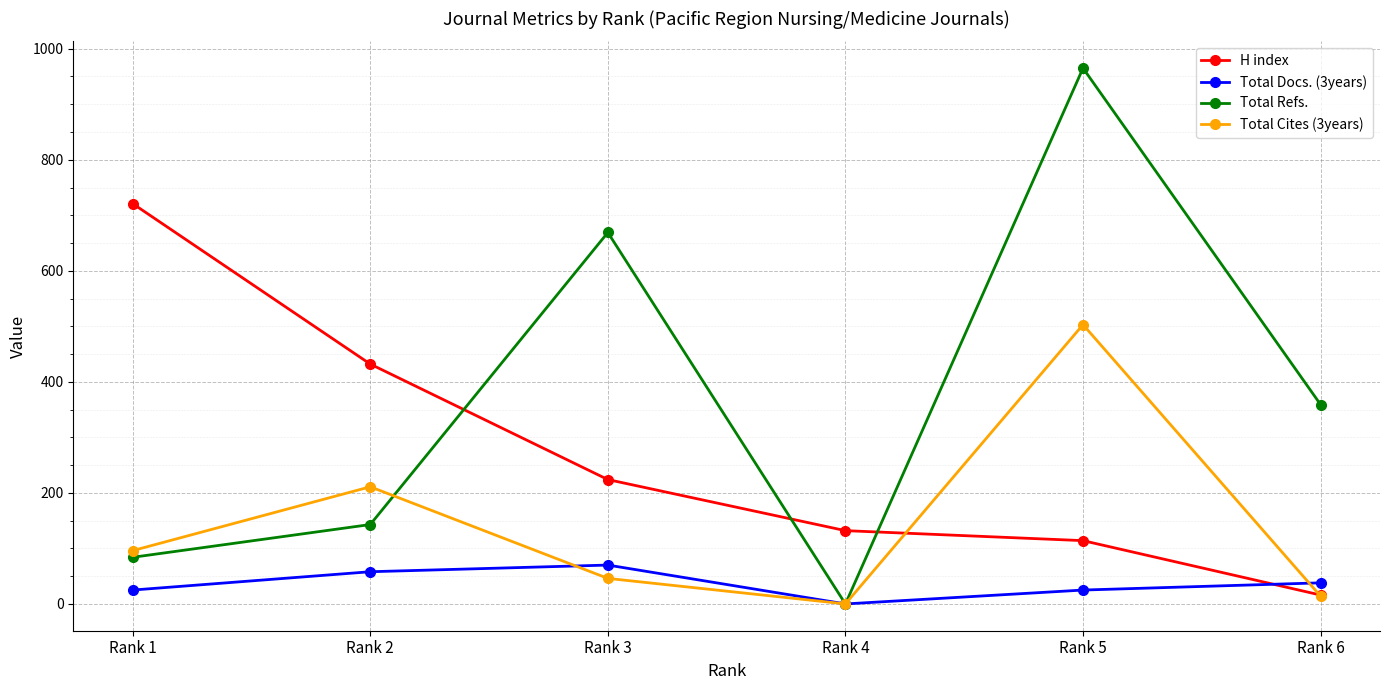

True or false: Total Refs. has more than 1 interior local peaks.

True